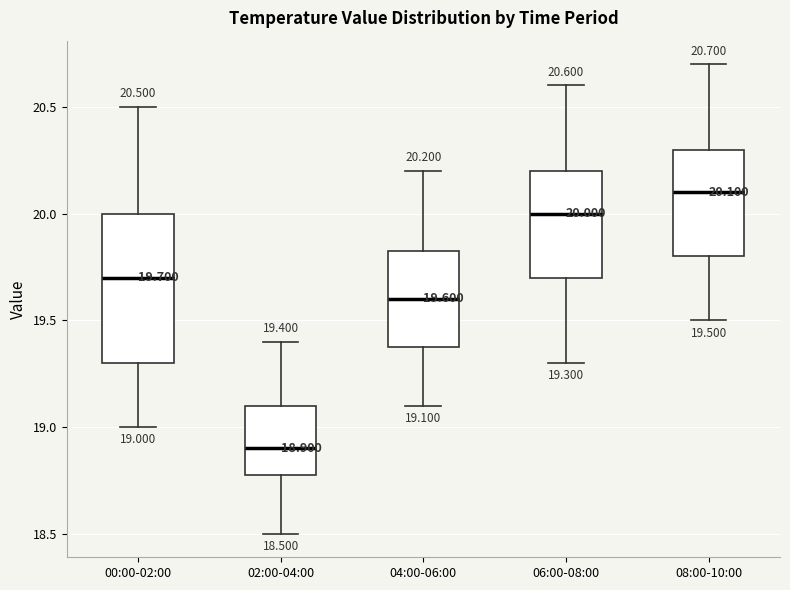

Which box has the highest median line?

08:00-10:00